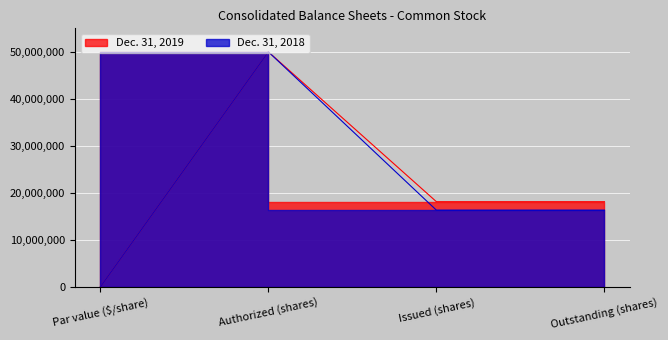

What is the average value of the Dec. 31, 2018 series?

20666751